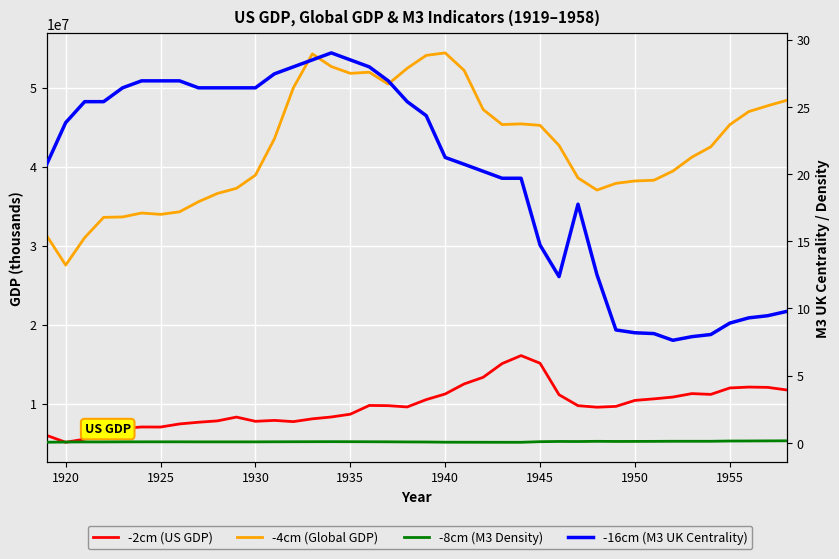

What is the average value of the -2cm series?

9721723.0